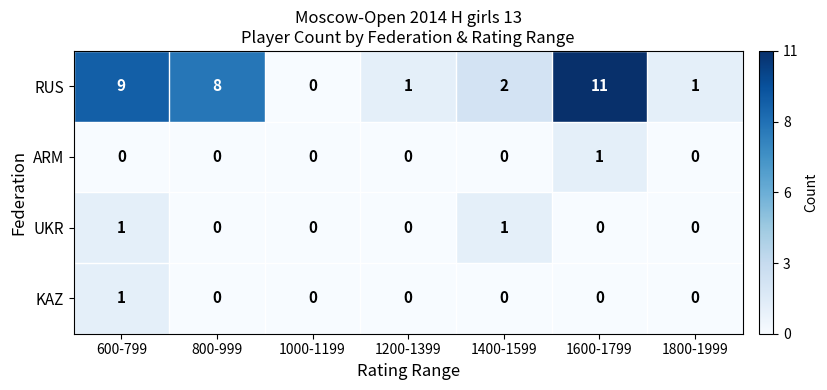

At 600-799, list the series in order from largest to smallest.

RUS, UKR, KAZ, ARM